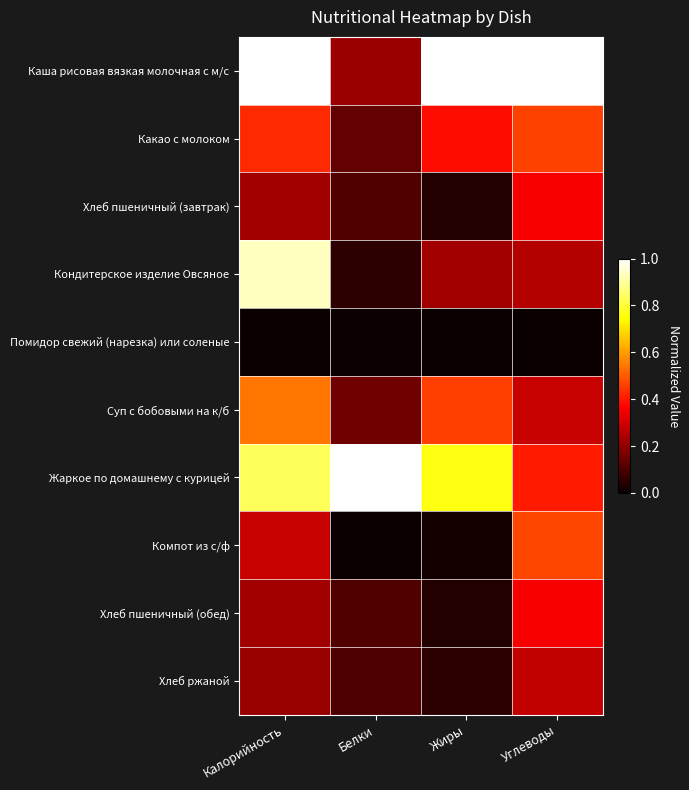

How many categories are shown in the chart?

4